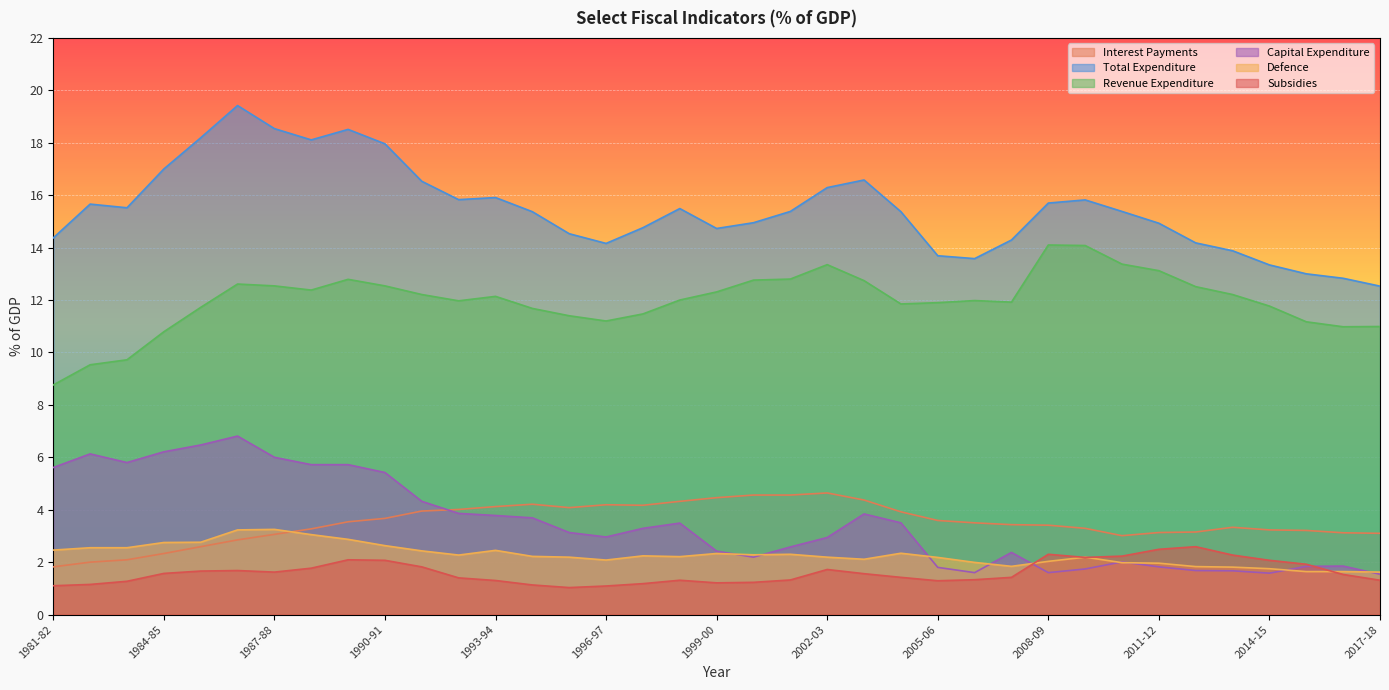

Is the value of Subsidies at 1981-82 greater than the value of Defence at 1988-89?

No